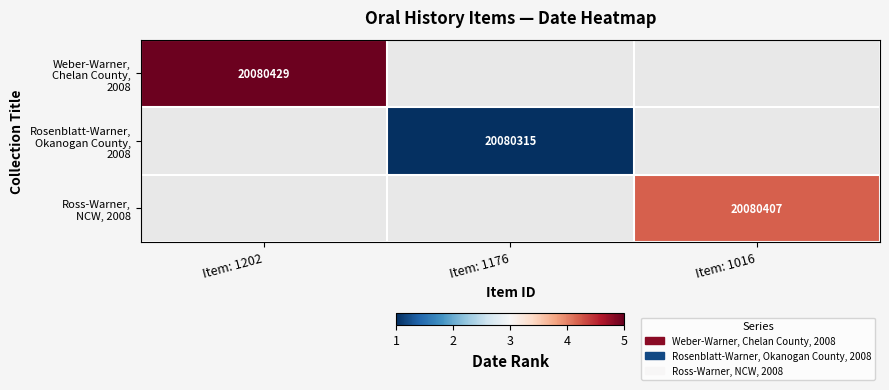

How many values in Ross-Warner, NCW, 2008 are above zero?

1